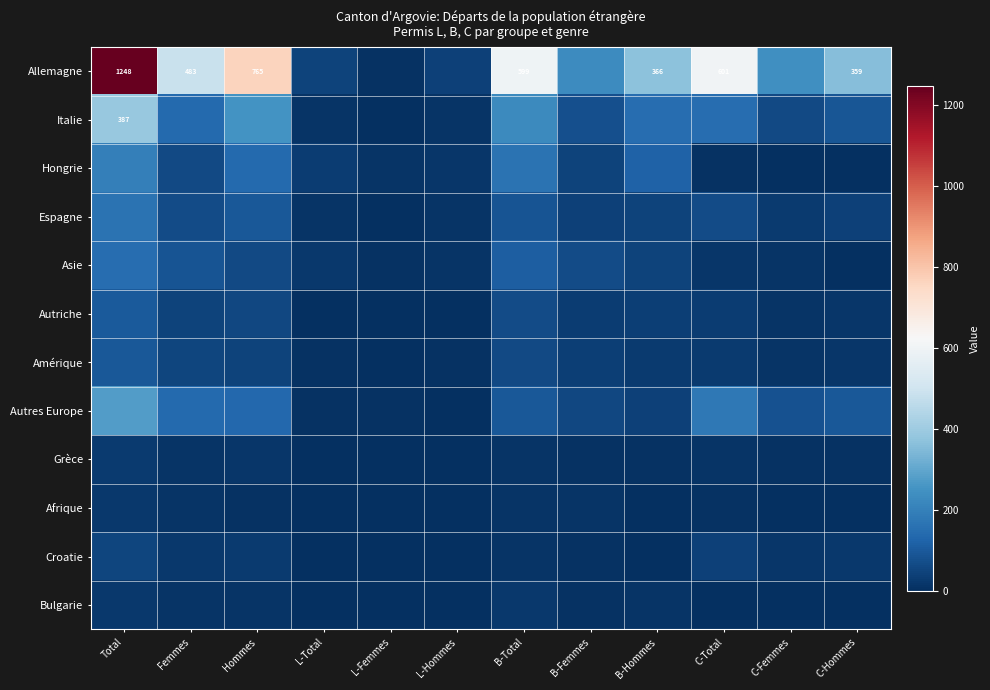

Which series has the widest spread of values?

Allemagne